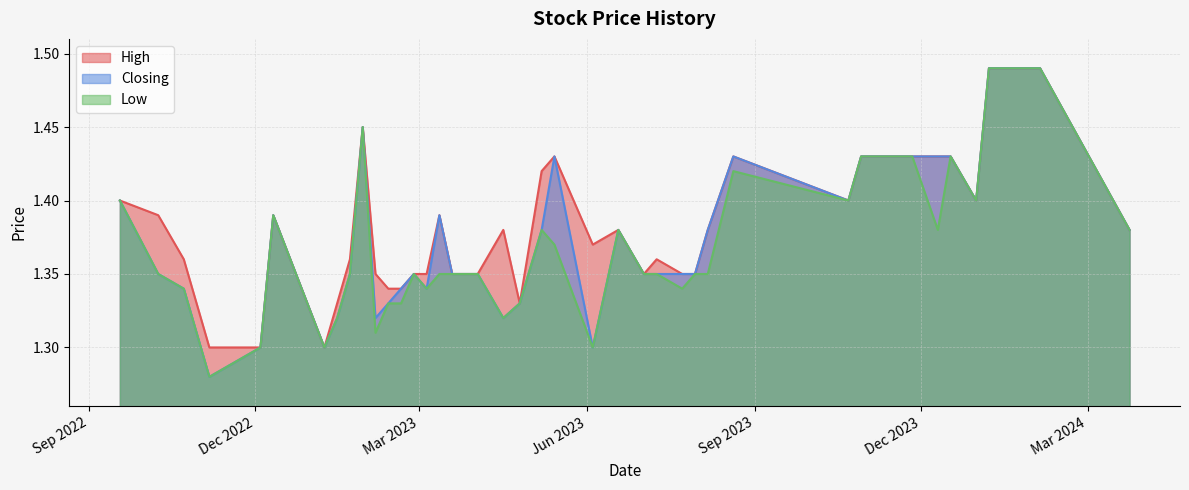

At which label is Closing closest to 1?

06/11/2022